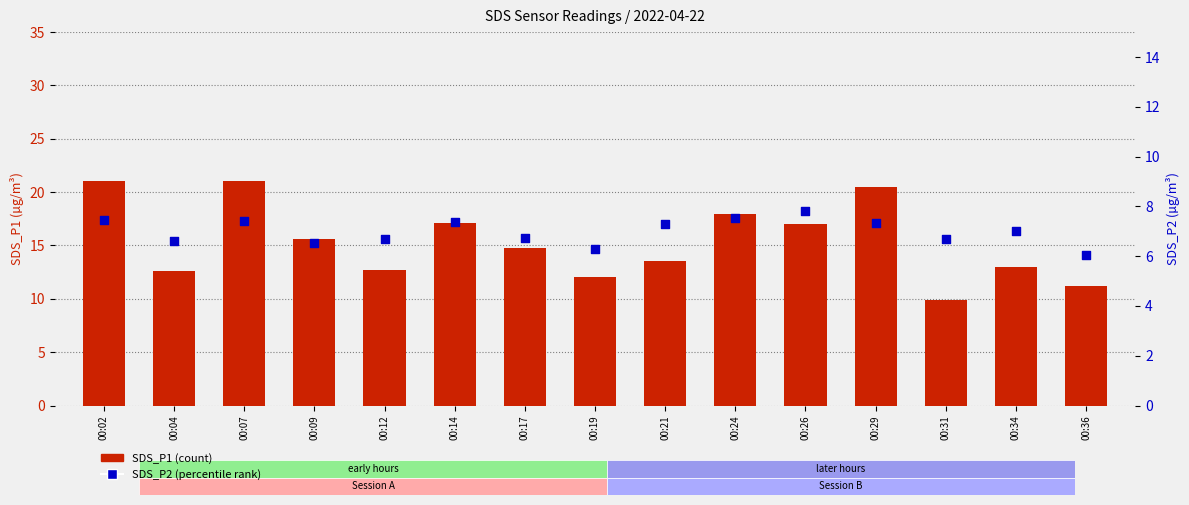

At how many categories does at least one series exceed 13?

9